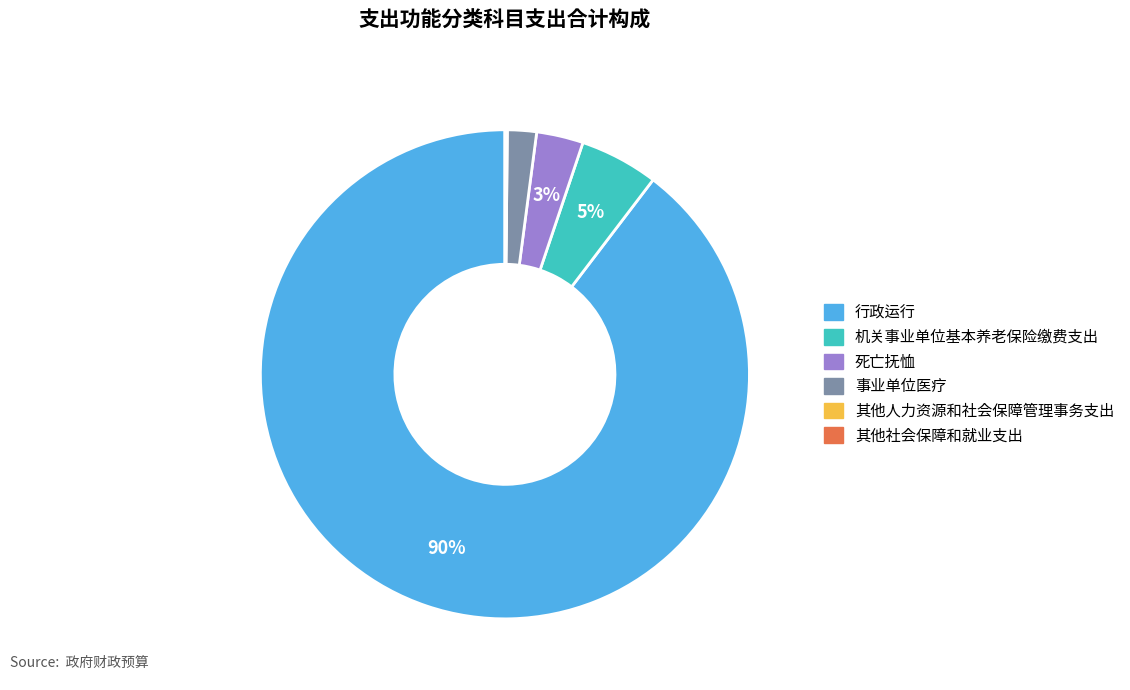

Which category has the biggest portion of the pie?

行政运行